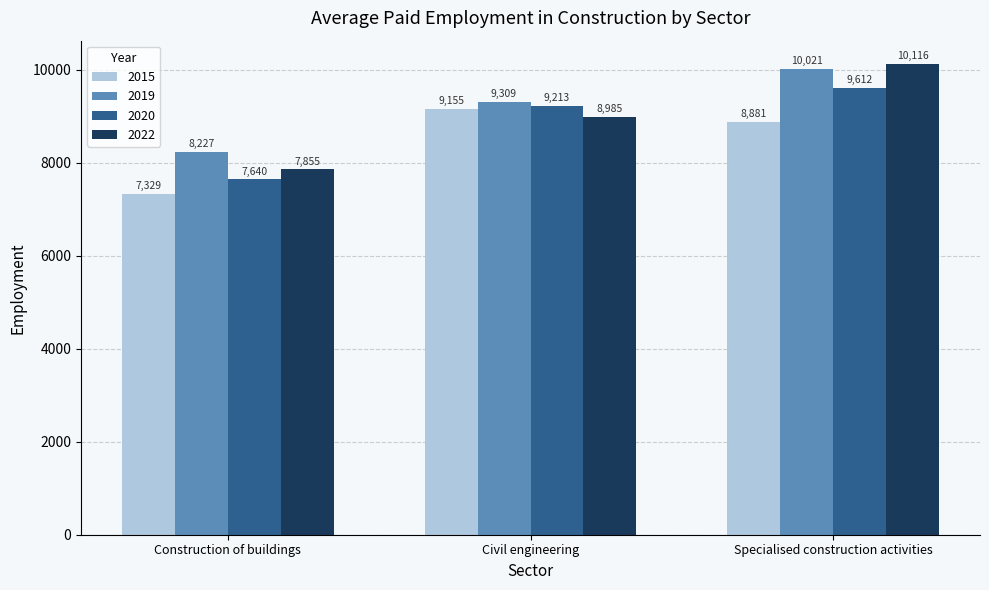

What is the difference between the highest and lowest values at Construction of buildings?

898